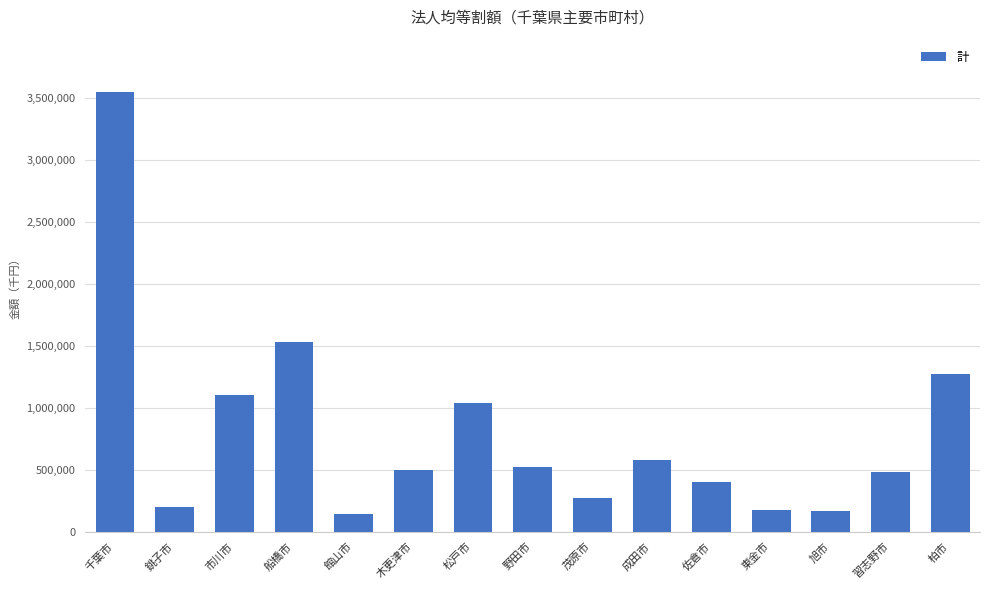

The value at 茂原市 is 431699. True or false?

False